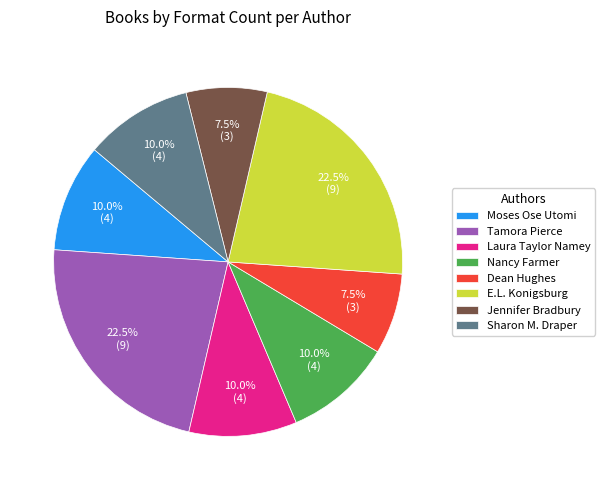

Does any single category account for the majority?

No